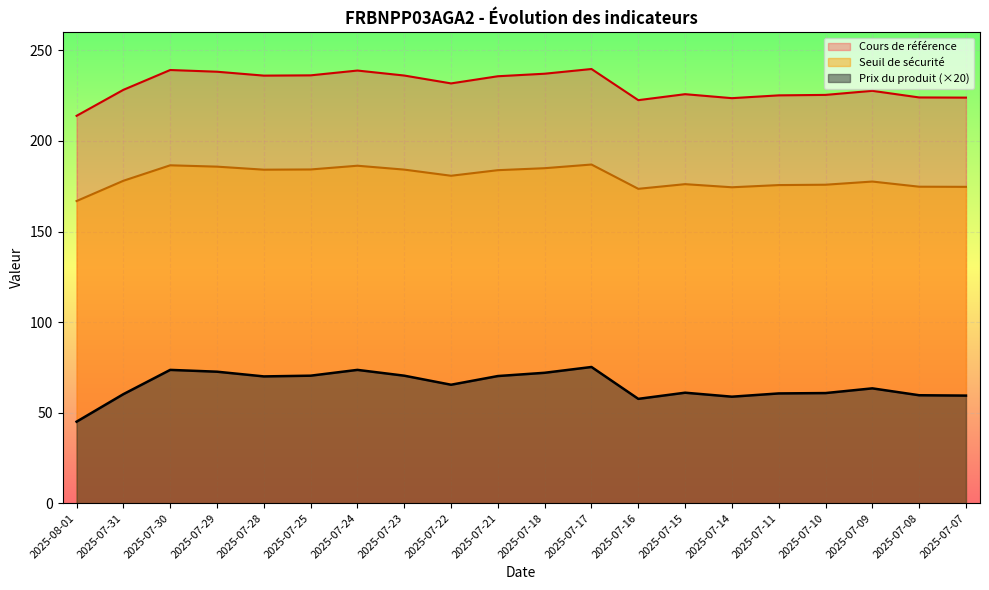

Reading left to right, what are all the values shown in this chart?

Seuil de sécurité: 2025-08-01=213.9	2025-07-31=228.2	2025-07-30=239.2	2025-07-29=238.2	2025-07-28=236.1	2025-07-25=236.2	2025-07-24=238.9	2025-07-23=236.2	2025-07-22=231.8	2025-07-21=235.8	2025-07-18=237.2	2025-07-17=239.8	2025-07-16=222.6	2025-07-15=225.8	2025-07-14=223.7	2025-07-11=225.2	2025-07-10=225.4	2025-07-09=227.7	2025-07-08=224.1	2025-07-07=223.9
Cours de référence: 2025-08-01=166.8	2025-07-31=178.0	2025-07-30=186.6	2025-07-29=185.8	2025-07-28=184.2	2025-07-25=184.3	2025-07-24=186.3	2025-07-23=184.2	2025-07-22=180.8	2025-07-21=183.9	2025-07-18=185.0	2025-07-17=187.0	2025-07-16=173.6	2025-07-15=176.2	2025-07-14=174.4	2025-07-11=175.7	2025-07-10=175.9	2025-07-09=177.6	2025-07-08=174.8	2025-07-07=174.7
Prix du produit: 2025-08-01=45.0	2025-07-31=60.2	2025-07-30=73.6	2025-07-29=72.6	2025-07-28=70.0	2025-07-25=70.4	2025-07-24=73.6	2025-07-23=70.4	2025-07-22=65.4	2025-07-21=70.2	2025-07-18=72.0	2025-07-17=75.2	2025-07-16=57.6	2025-07-15=61.0	2025-07-14=58.8	2025-07-11=60.6	2025-07-10=60.8	2025-07-09=63.4	2025-07-08=59.6	2025-07-07=59.4